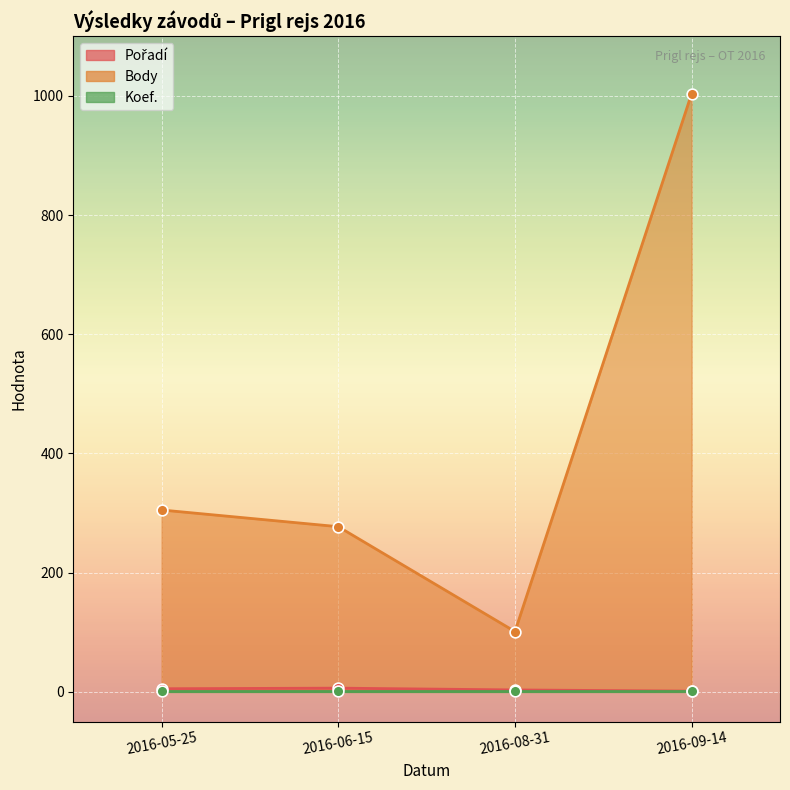

Which series contains the lowest Y value?

Pořadí